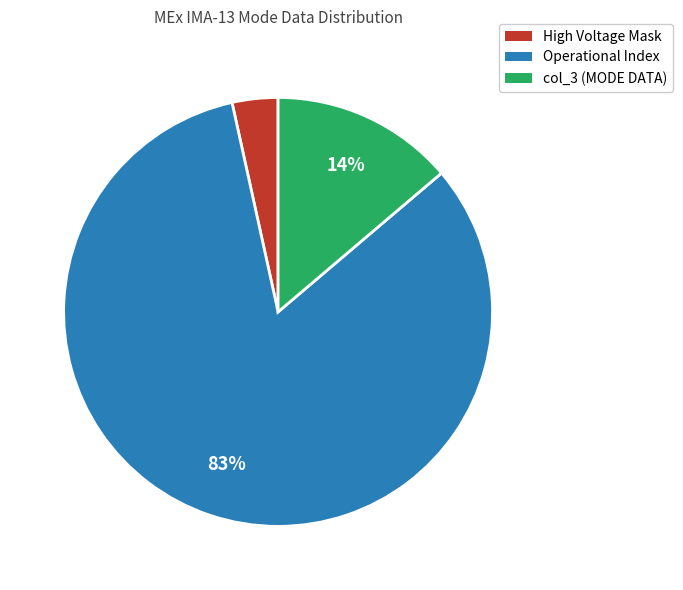

Is there a majority slice in this chart?

Yes